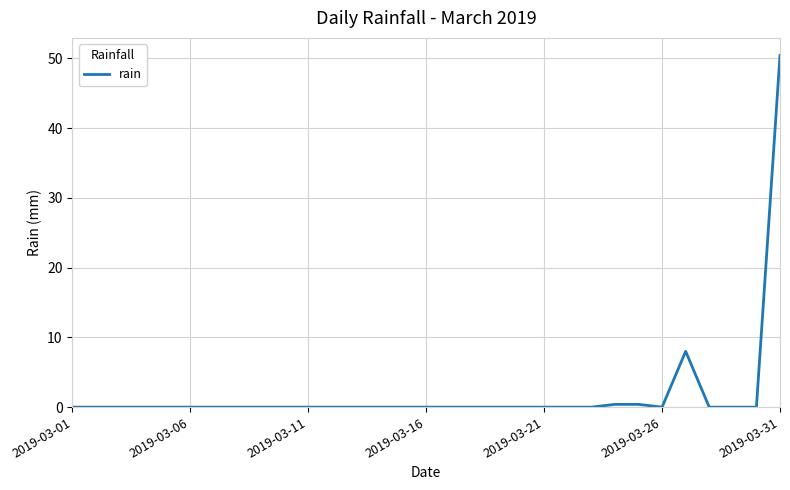

Reading left to right, list all the values displayed in this chart.

0.0	0.0	0.0	0.0	0.0	0.0	0.0	0.0	0.0	0.0	0.0	0.0	0.0	0.0	0.0	0.0	0.0	0.0	0.0	0.0	0.0	0.0	0.0	0.4	0.4	0.0	8.0	0.0	0.0	0.0	50.4